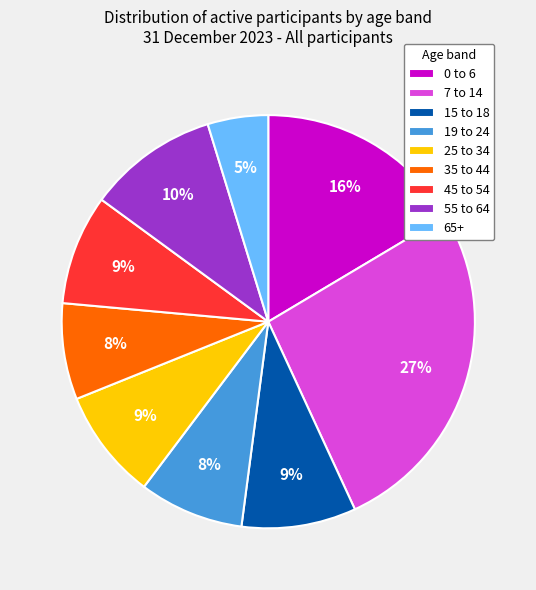

Which slice is the largest?

7 to 14